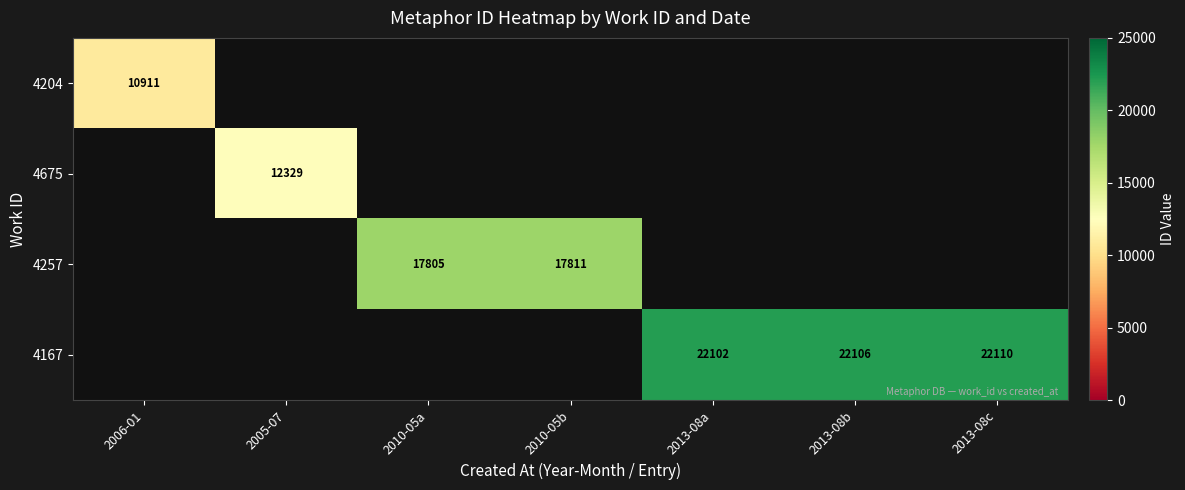

Is the value of 4257 at 2005-07 greater than the value of 4204 at 2013-08b?

No